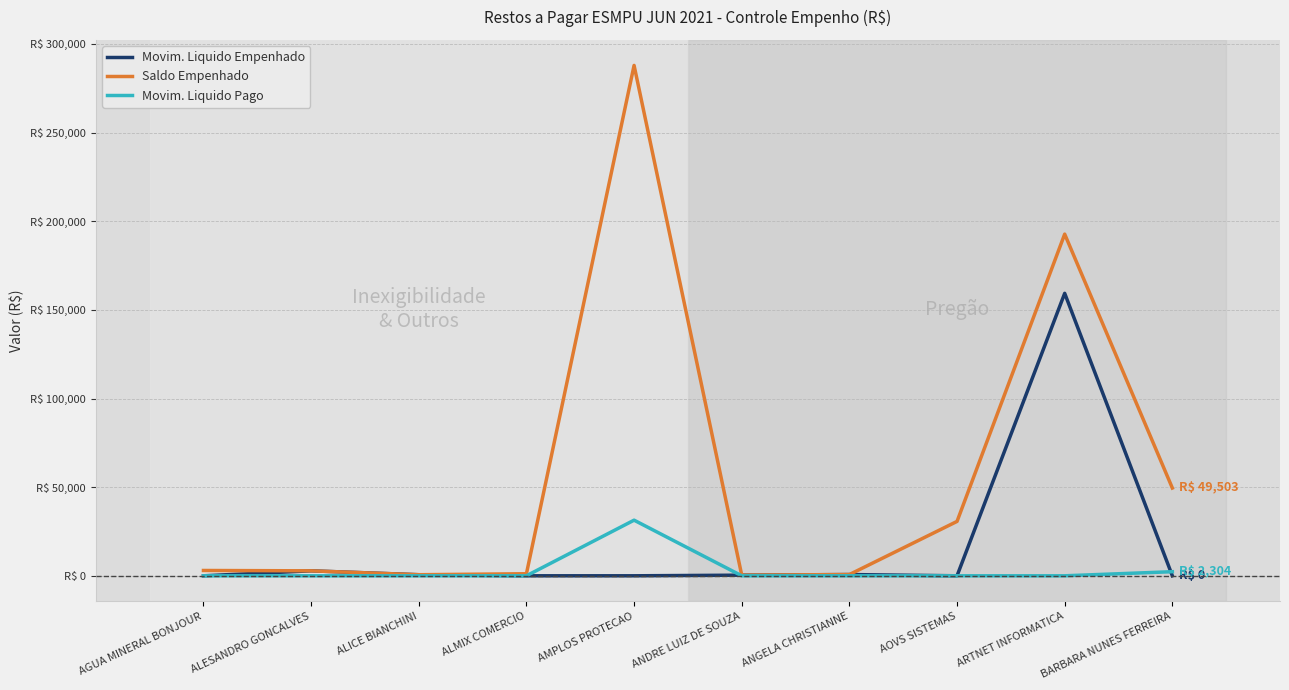

At which label does Movim. Liquido Pago reach its peak?

AMPLOS PROTECAO